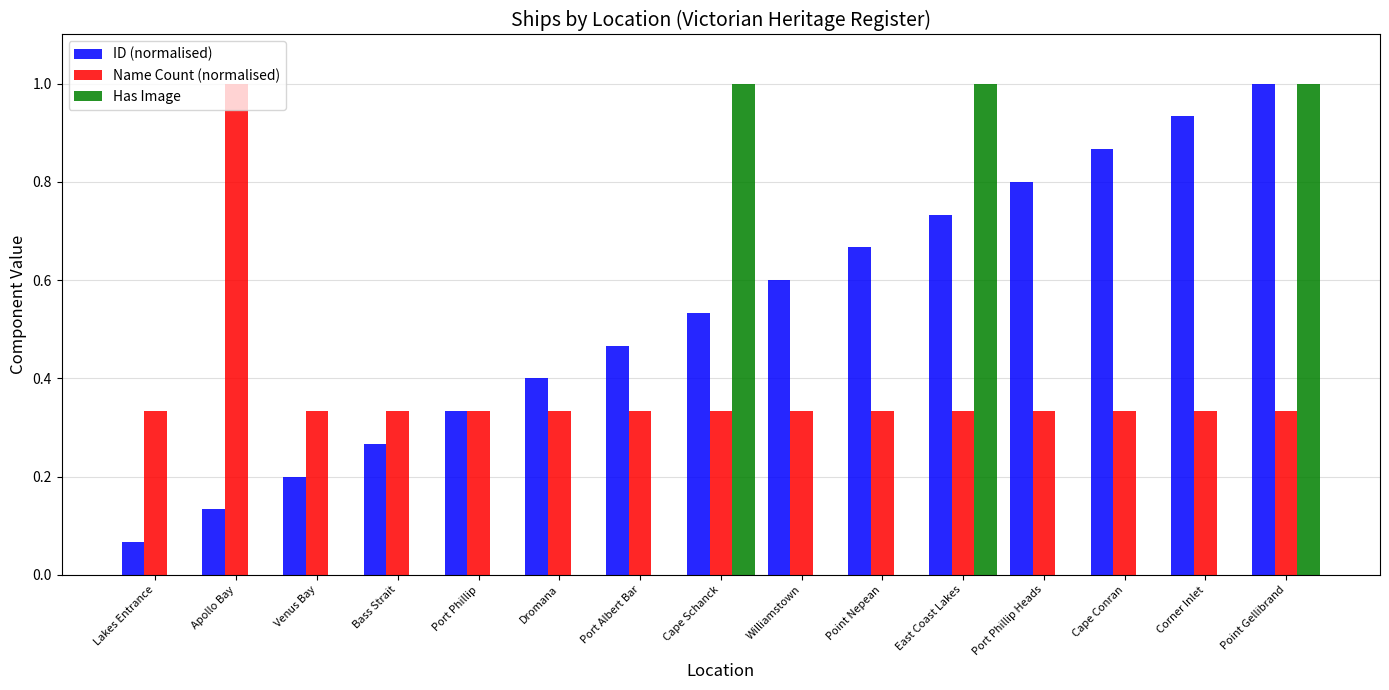

Is it true that Has Image equals 0.0 at Cape Conran?

True